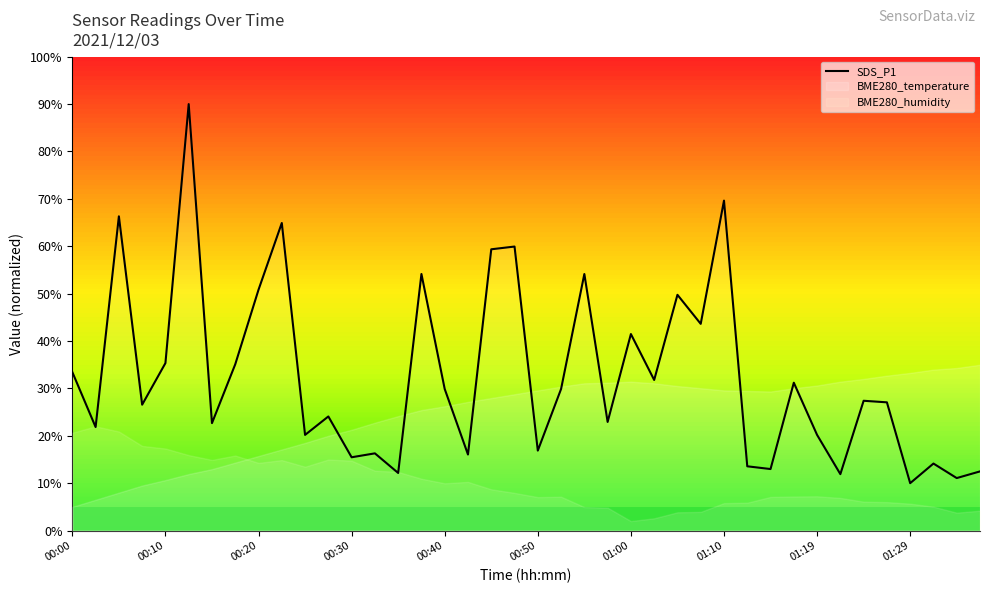

What is the maximum value for SDS_P1?

90.0